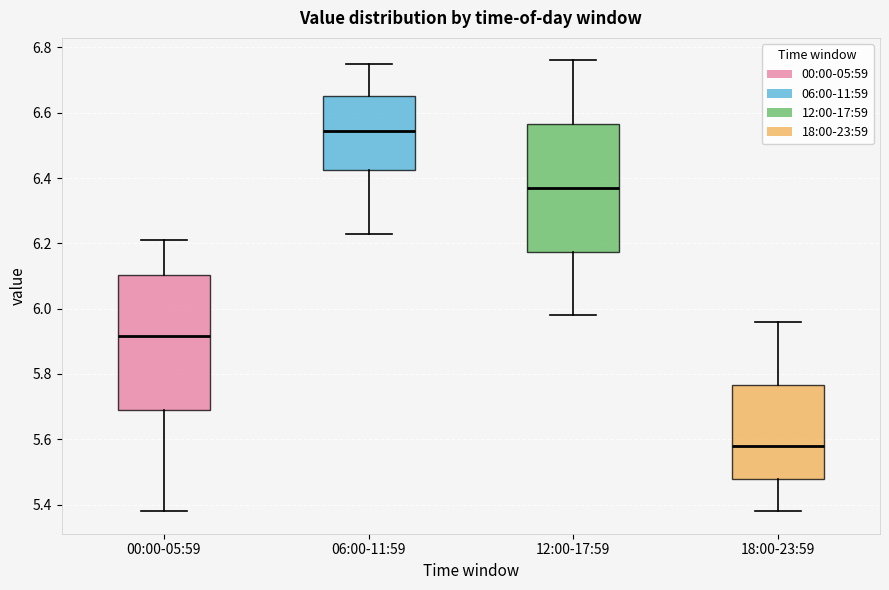

Reading left to right, read every box against the y-axis: the position of its median line, the range the box covers, and the ends of its whiskers. The values are not printed on the chart, so give them approximately, as read against the axis.

00:00-05:59: median 5.92, box 5.70 to 6.10, whiskers 5.38 to 6.22
06:00-11:59: median 6.54, box 6.42 to 6.66, whiskers 6.24 to 6.76
12:00-17:59: median 6.38, box 6.18 to 6.56, whiskers 5.98 to 6.76
18:00-23:59: median 5.58, box 5.48 to 5.76, whiskers 5.38 to 5.96